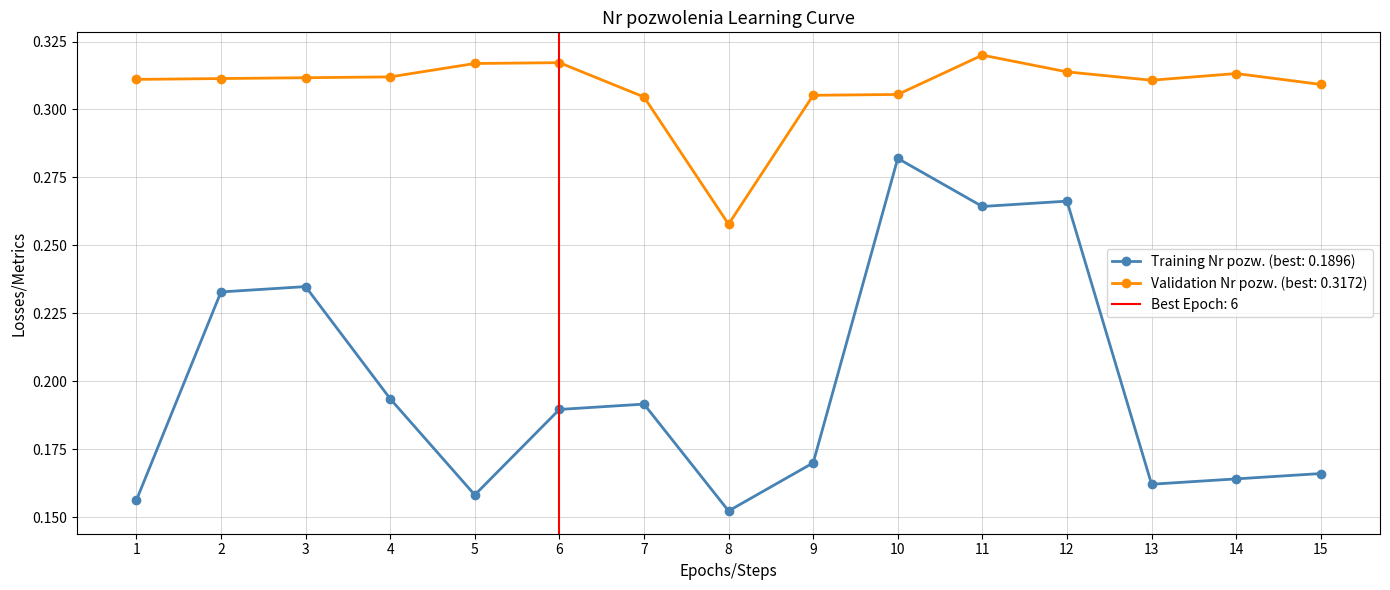

At how many categories does at least one series exceed 0?

15